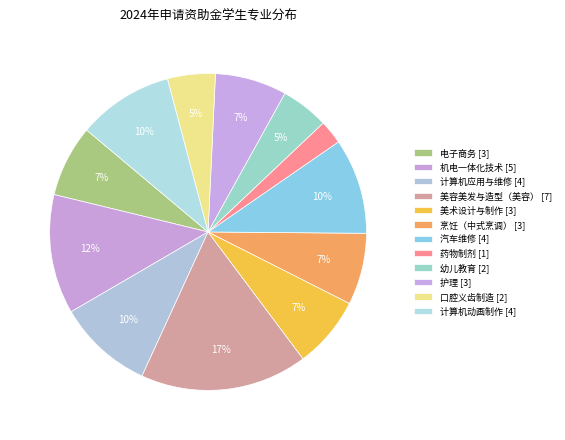

Between 幼儿教育 and 美容美发与造型（美容）, which is larger?

美容美发与造型（美容）